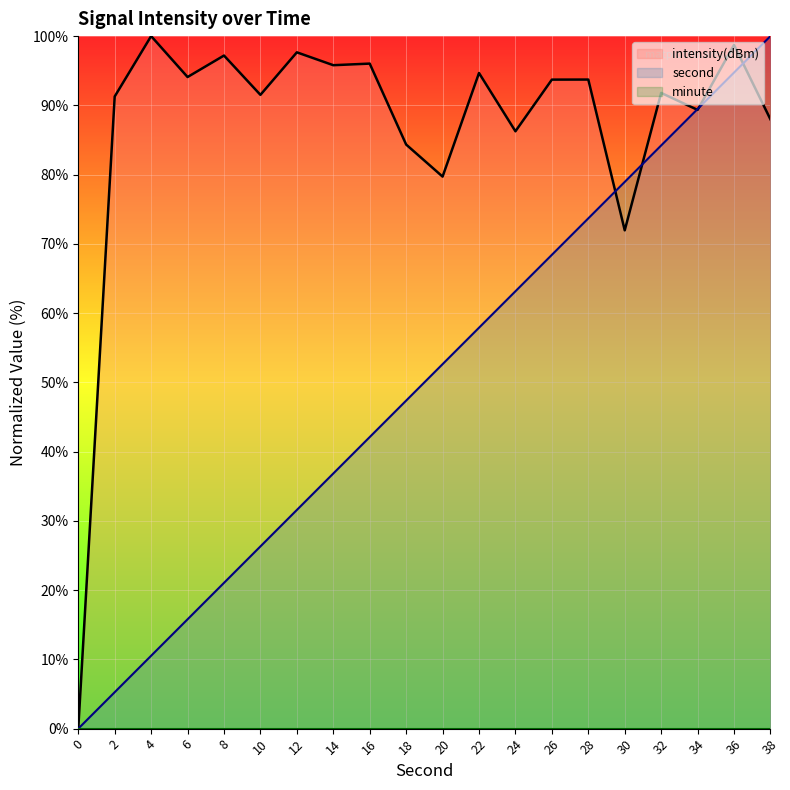

Which series has the largest range (max minus min)?

intensity(dBm) line